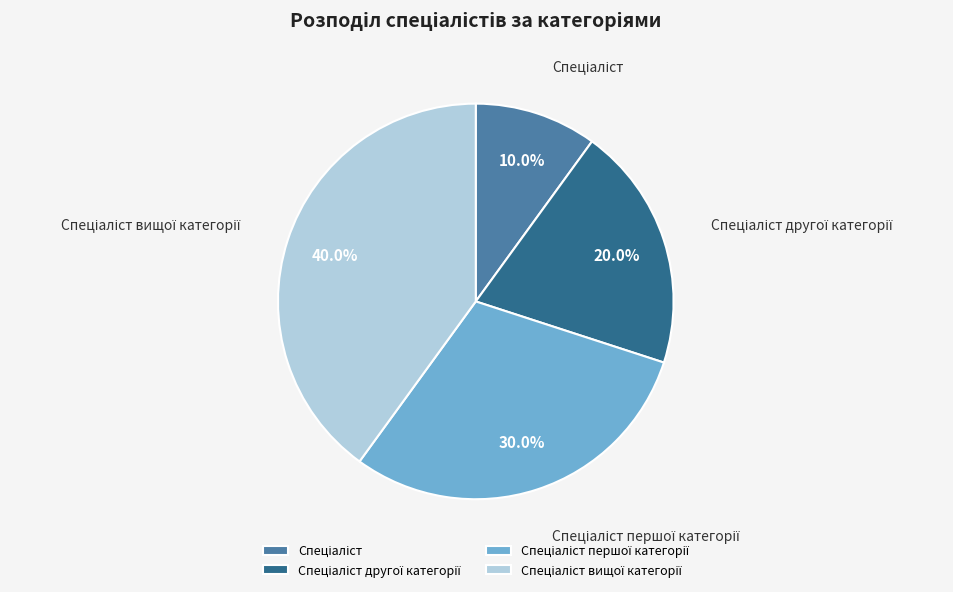

Is there a majority slice in this chart?

No